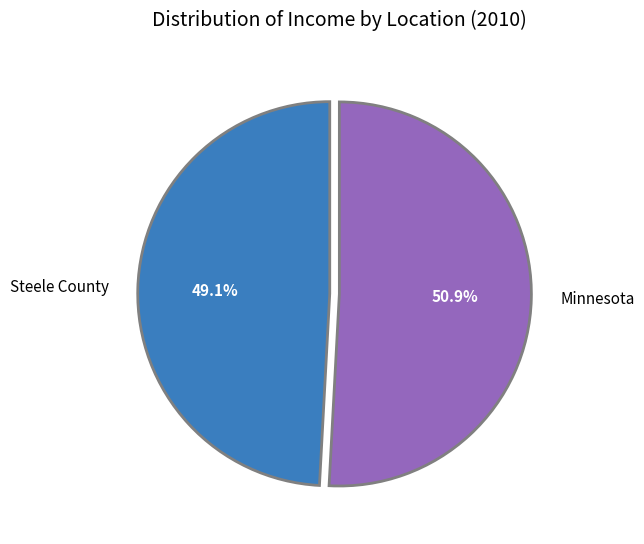

What percentage is the Steele County slice, to the nearest percent?

49%